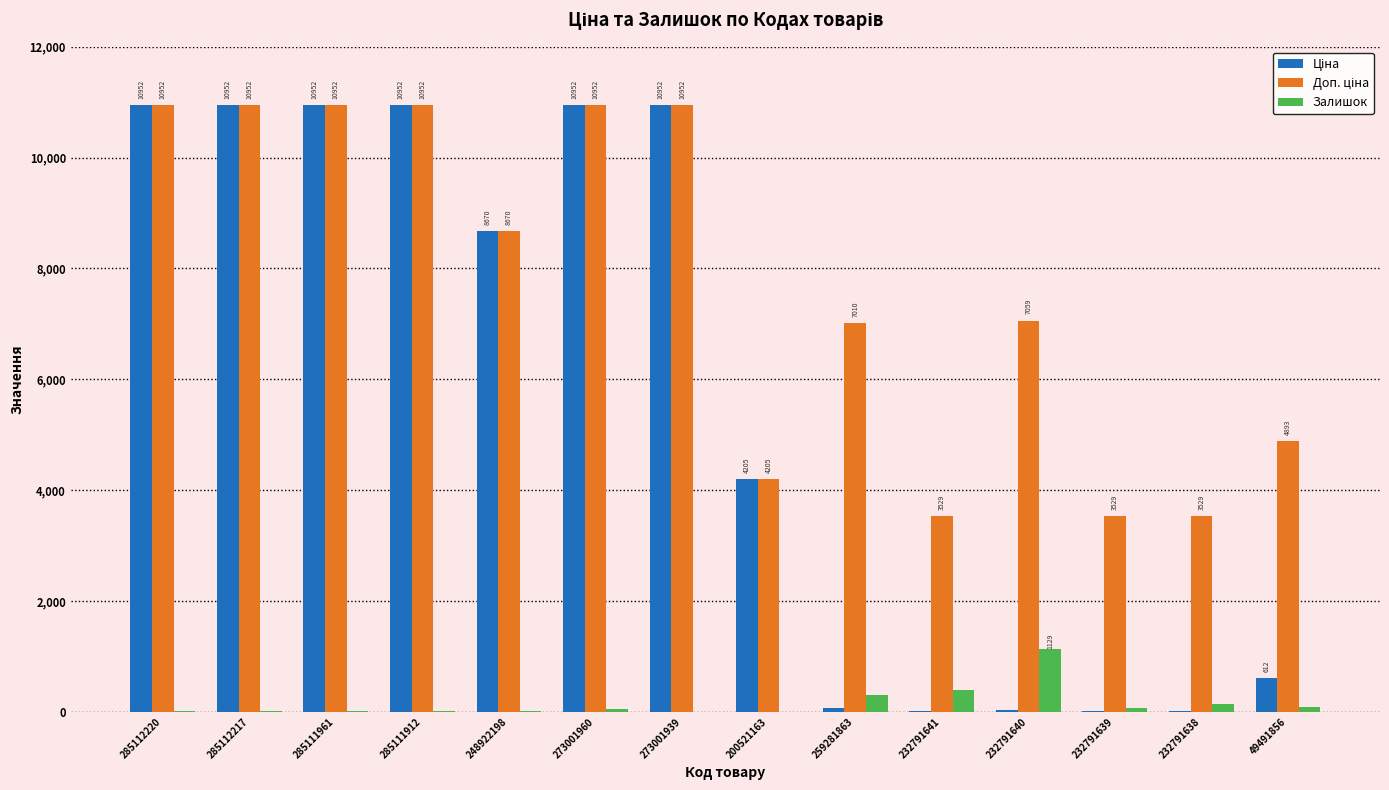

What is the maximum value shown in the chart?

10952.0